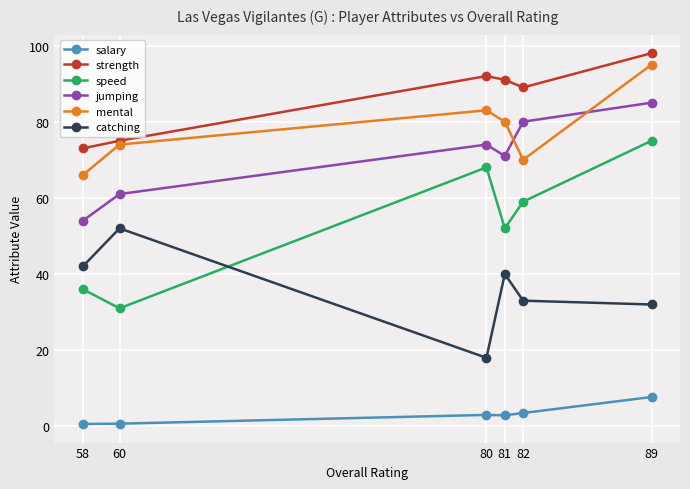

True or false: strength has a value of 73.0 at 58.

True